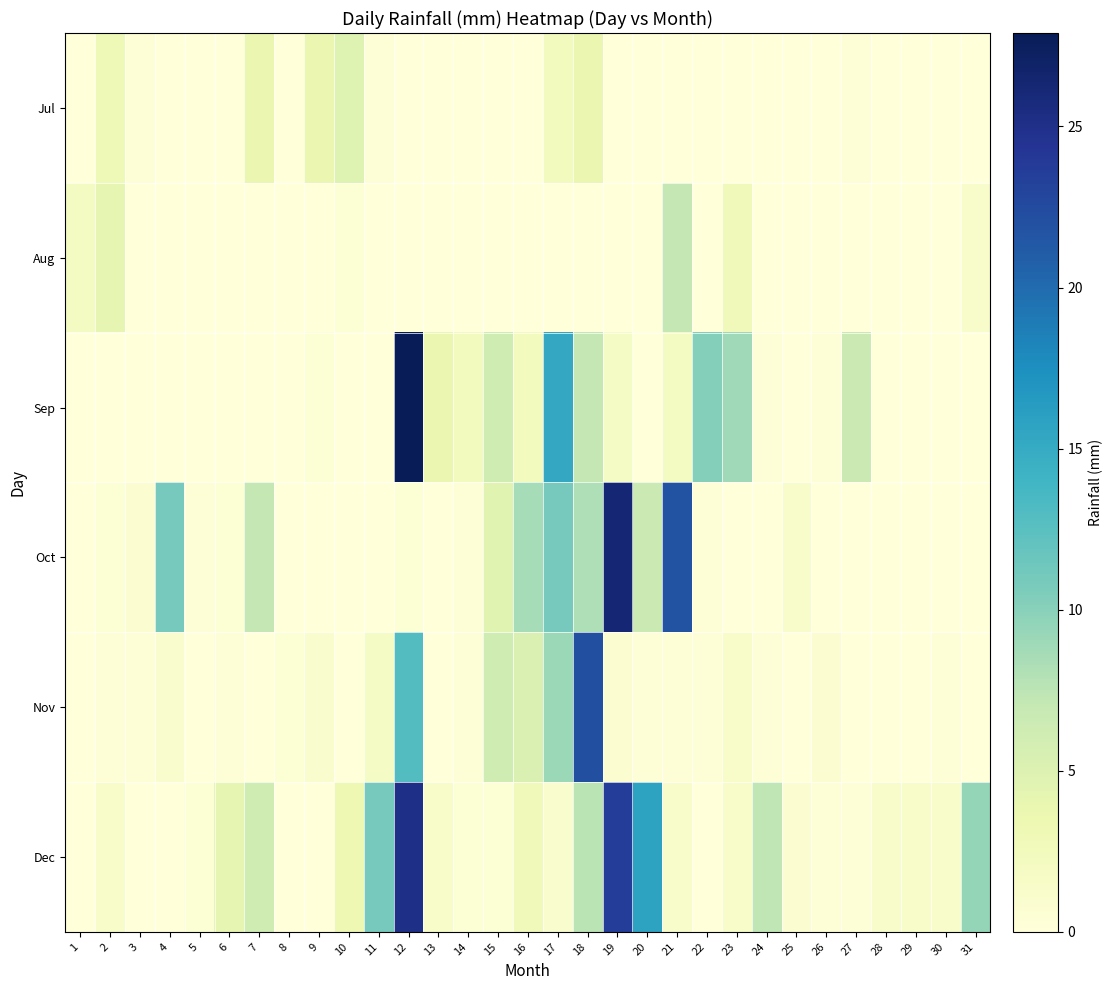

Reading left to right, list all the values displayed in this chart.

Jul: 1=0.0	2=3.0	3=0.2	4=0.0	5=0.0	6=0.0	7=3.6	8=0.0	9=3.6	10=4.8	11=0.2	12=0.0	13=0.0	14=0.0	15=0.0	16=0.0	17=2.3	18=3.6	19=0.0	20=0.0	21=0.0	22=0.0	23=0.0	24=0.0	25=0.0	26=0.0	27=0.2	28=0.0	29=0.0	30=0.0	31=0.0
Aug: 1=2.0	2=4.1	3=0.0	4=0.0	5=0.0	6=0.0	7=0.0	8=0.0	9=0.0	10=0.5	11=0.0	12=0.0	13=0.0	14=0.0	15=0.0	16=0.0	17=0.0	18=0.0	19=0.0	20=0.0	21=7.1	22=0.0	23=2.8	24=0.0	25=0.0	26=0.0	27=0.0	28=0.0	29=0.0	30=0.0	31=1.3
Sep: 1=0.0	2=0.0	3=0.0	4=0.0	5=0.0	6=0.0	7=0.0	8=0.0	9=0.5	10=0.0	11=0.0	12=27.9	13=3.6	14=2.5	15=6.3	16=2.5	17=15.2	18=7.1	19=1.8	20=0.0	21=2.0	22=10.2	23=8.9	24=0.2	25=0.0	26=0.2	27=6.6	28=0.0	29=0.0	30=0.0	31=0.0
Oct: 1=0.0	2=0.5	3=0.8	4=10.9	5=0.2	6=0.5	7=7.1	8=0.0	9=0.0	10=0.0	11=0.0	12=0.5	13=0.0	14=0.2	15=4.6	16=8.6	17=10.9	18=8.1	19=26.2	20=6.6	21=21.8	22=0.2	23=0.0	24=0.0	25=1.3	26=0.0	27=0.0	28=0.0	29=0.0	30=0.0	31=0.0
Nov: 1=0.0	2=0.2	3=0.2	4=1.0	5=0.0	6=0.2	7=0.0	8=0.5	9=1.0	10=0.0	11=1.8	12=12.9	13=0.0	14=0.2	15=6.3	16=5.3	17=9.1	18=22.1	19=0.8	20=0.2	21=0.2	22=0.2	23=1.5	24=0.2	25=0.0	26=0.8	27=0.0	28=0.0	29=0.0	30=0.2	31=0.0
Dec: 1=0.0	2=1.5	3=0.0	4=0.0	5=0.5	6=4.1	7=6.3	8=0.0	9=0.0	10=3.3	11=10.9	12=25.1	13=1.5	14=0.5	15=0.5	16=2.8	17=1.0	18=7.6	19=23.6	20=15.8	21=1.3	22=0.0	23=1.5	24=7.4	25=0.8	26=0.2	27=0.2	28=1.3	29=1.5	30=1.3	31=9.4